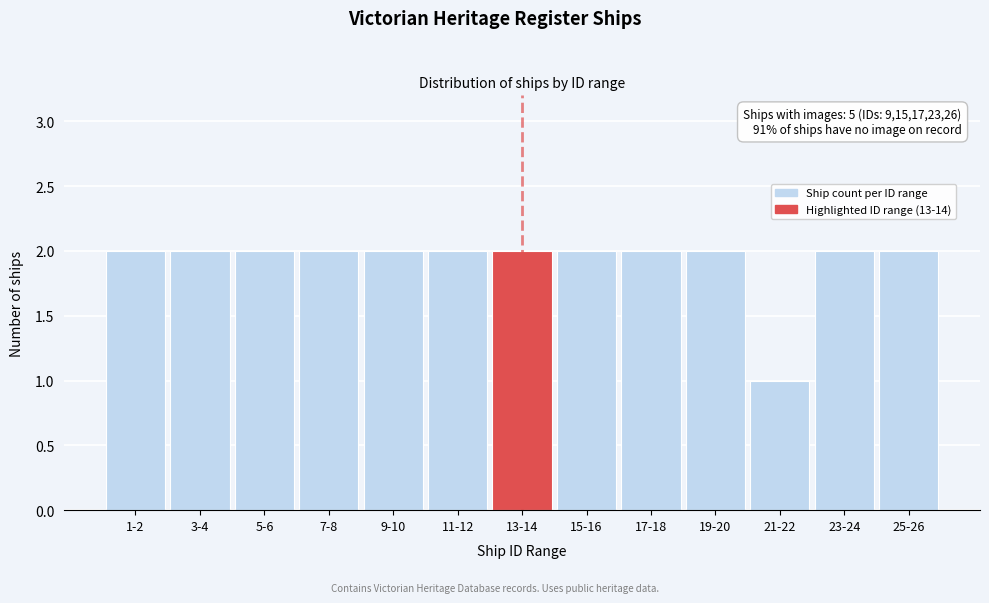

Reading left to right, extract all data points from this chart.

1-2=2	3-4=2	5-6=2	7-8=2	9-10=2	11-12=2	13-14=2	15-16=2	17-18=2	19-20=2	21-22=1	23-24=2	25-26=2